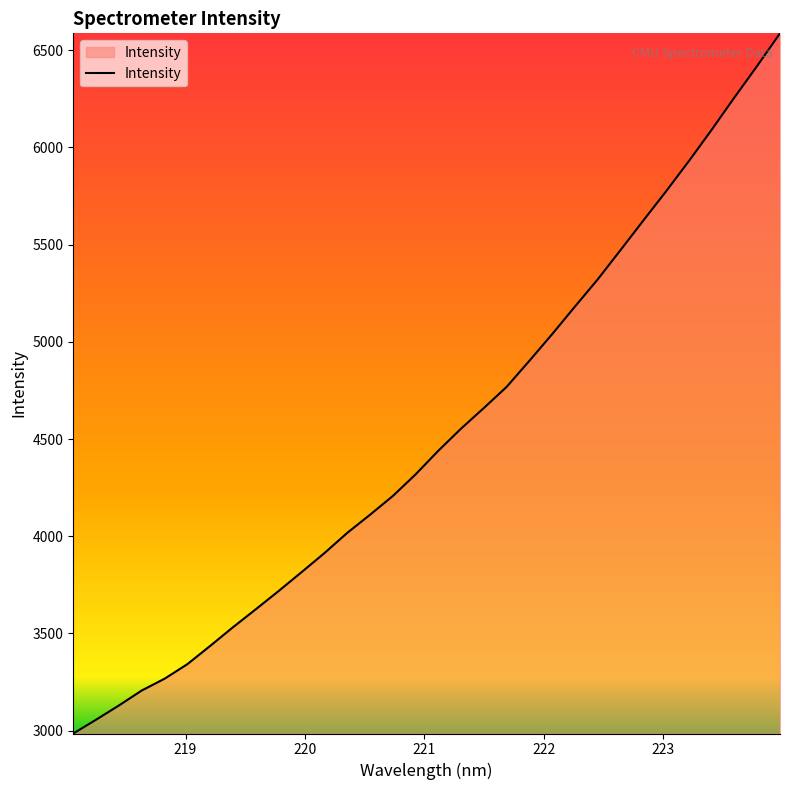

What is the difference between the maximum and minimum values?

3602.5